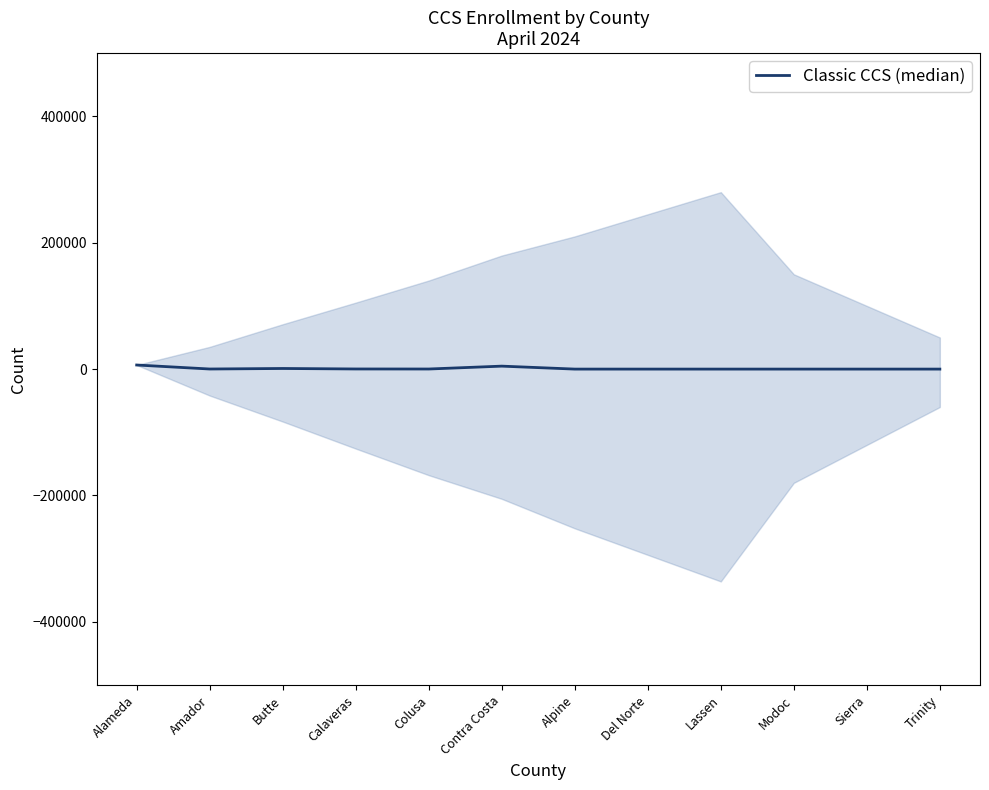

What is the label of the 9th point from the left?

Lassen